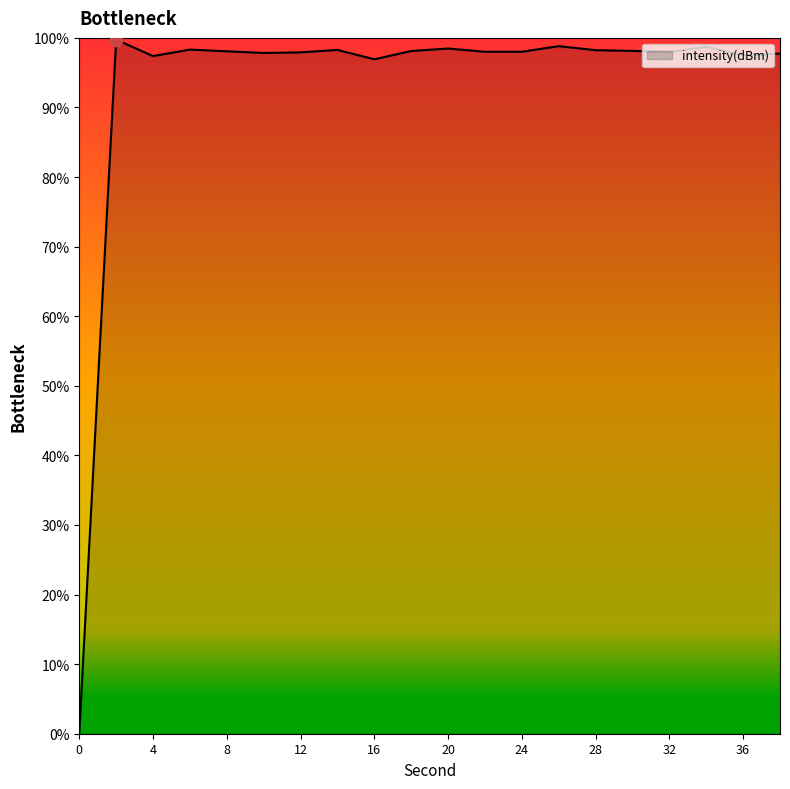

What is the difference between the maximum and minimum values?

99.6